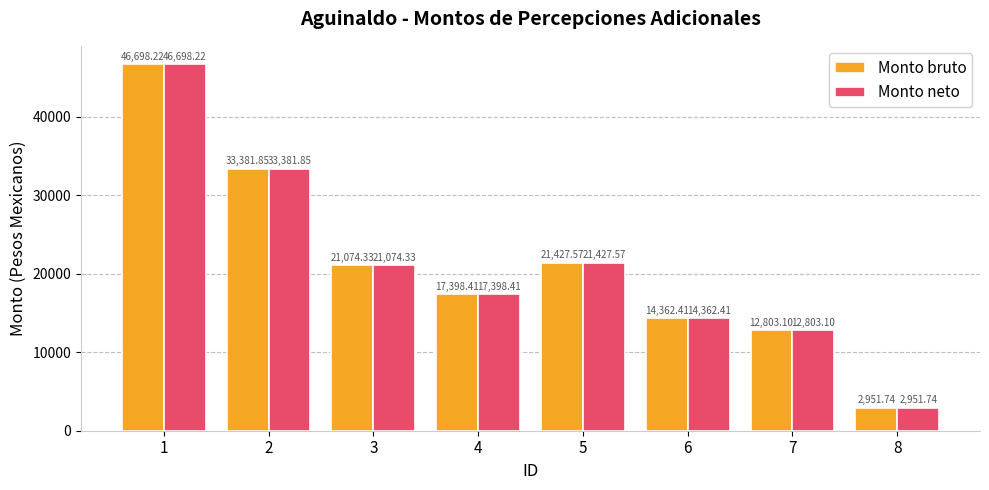

Is the value of Monto neto at 1 greater than the value of Monto bruto at 3?

Yes